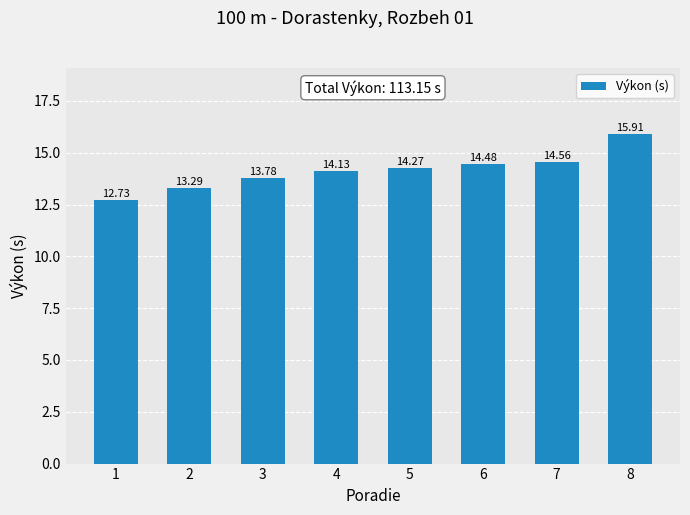

What is the average value?

14.1